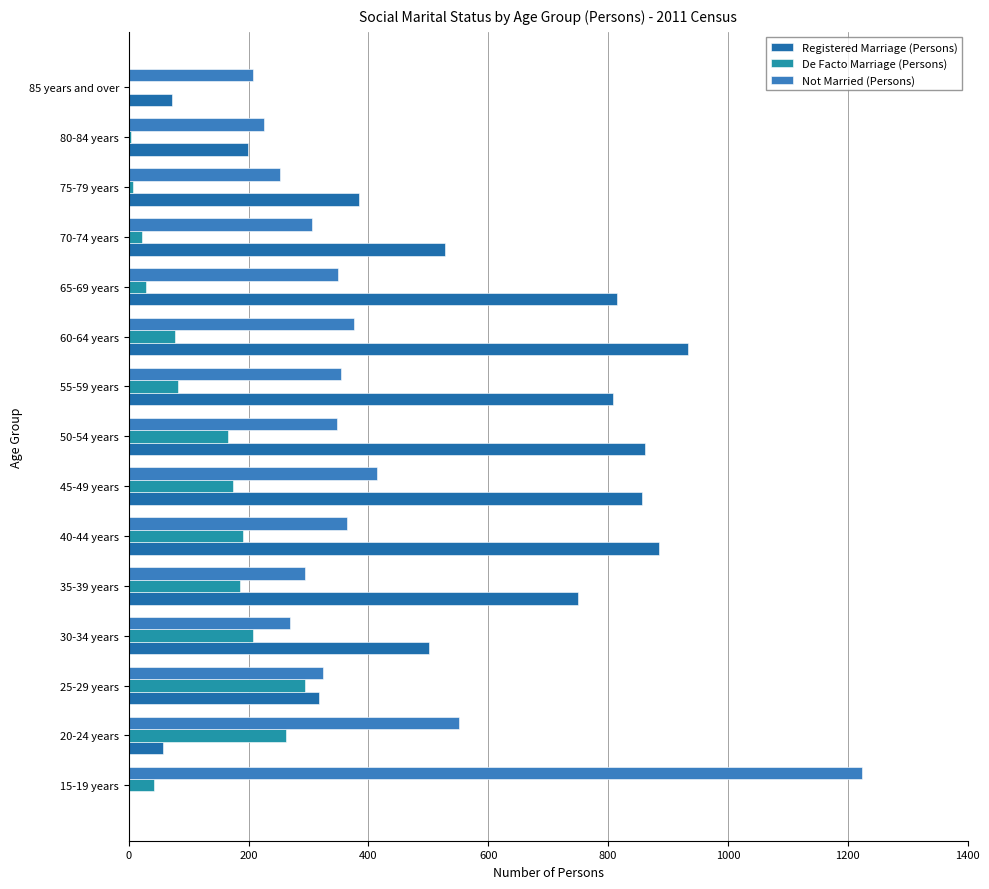

Reading left to right, what are all the values shown in this chart?

Registered Marriage (Persons): 0	57	317	501	750	885	857	861	809	933	815	528	384	199	72
De Facto Marriage (Persons): 43	262	294	208	185	191	174	165	82	78	29	22	8	4	0
Not Married (Persons): 1224	552	324	269	295	364	414	347	355	376	350	306	253	226	207